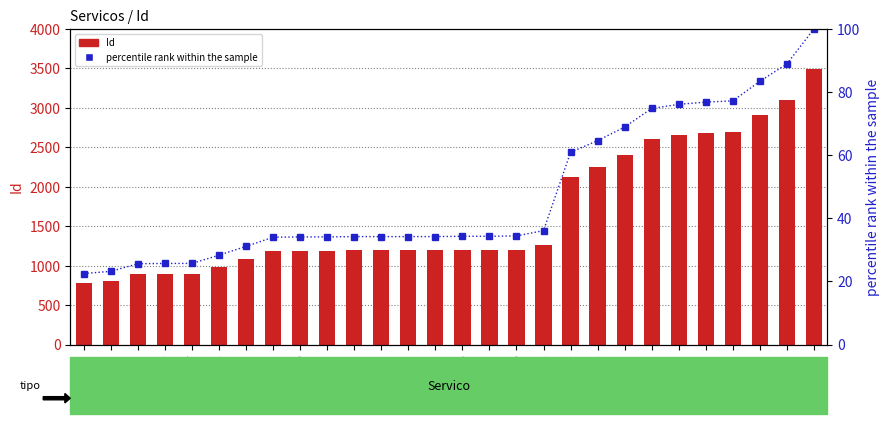

How many data points does each series have?

28